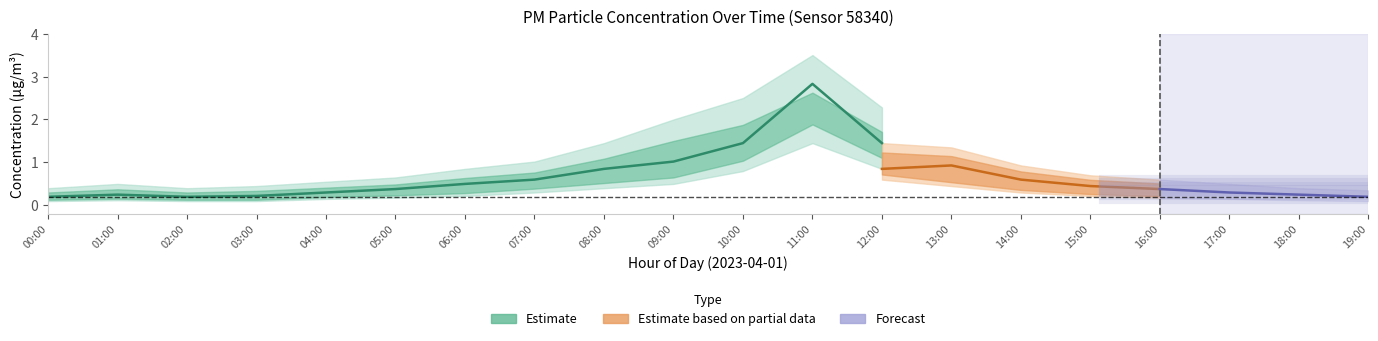

What is the approximate value of P1_lower at 11:00?

1.4